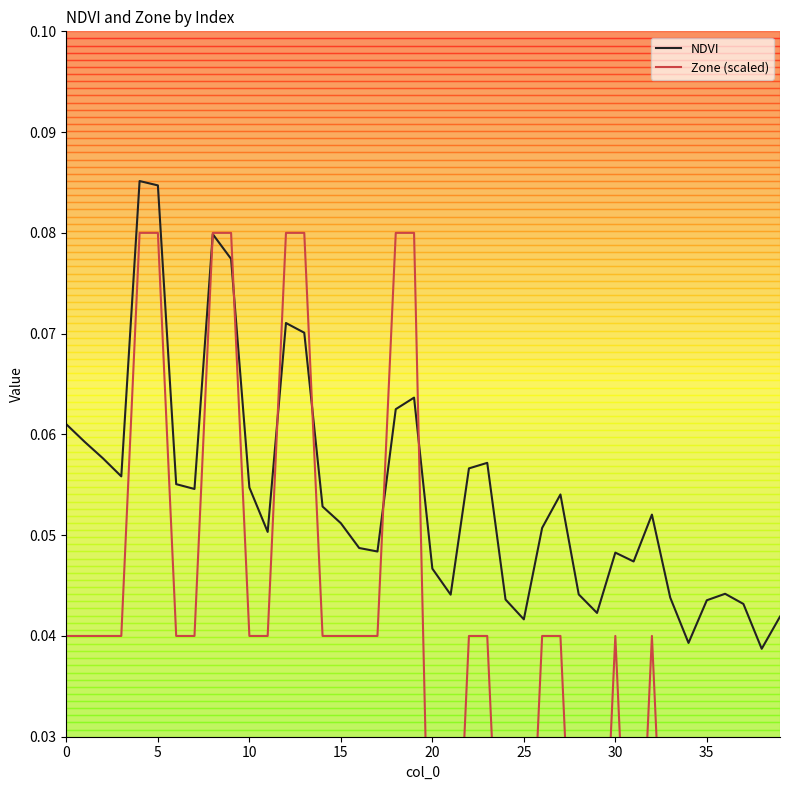

How many Zone (scaled) values are between 0 and 1?

40